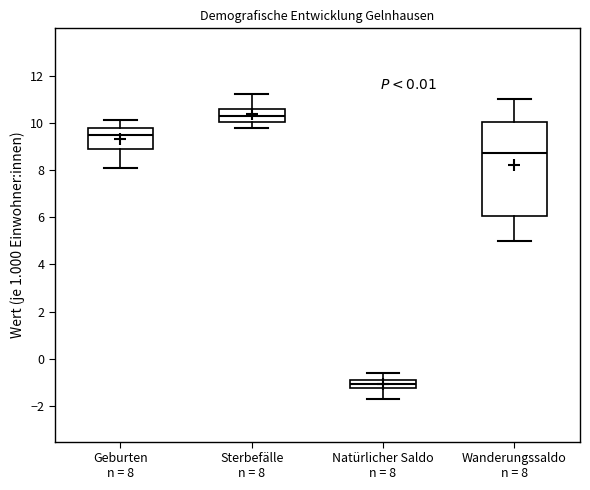

Reading left to right, transcribe this box plot: for each box, give where its median line is, the range the box spans, and where its two whiskers end, as read against the y-axis. The values are not printed on the chart, so give them approximately, as read against the axis.

Geburten n = 8: median 9.6, box 8.8 to 9.8, whiskers 8.2 to 10.2
Sterbefälle n = 8: median 10.4, box 10.0 to 10.6, whiskers 9.8 to 11.2
Natürlicher Saldo n = 8: median -1.0, box -1.2 to -0.8, whiskers -1.6 to -0.6
Wanderungssaldo n = 8: median 8.8, box 6.0 to 10.0, whiskers 5.0 to 11.0